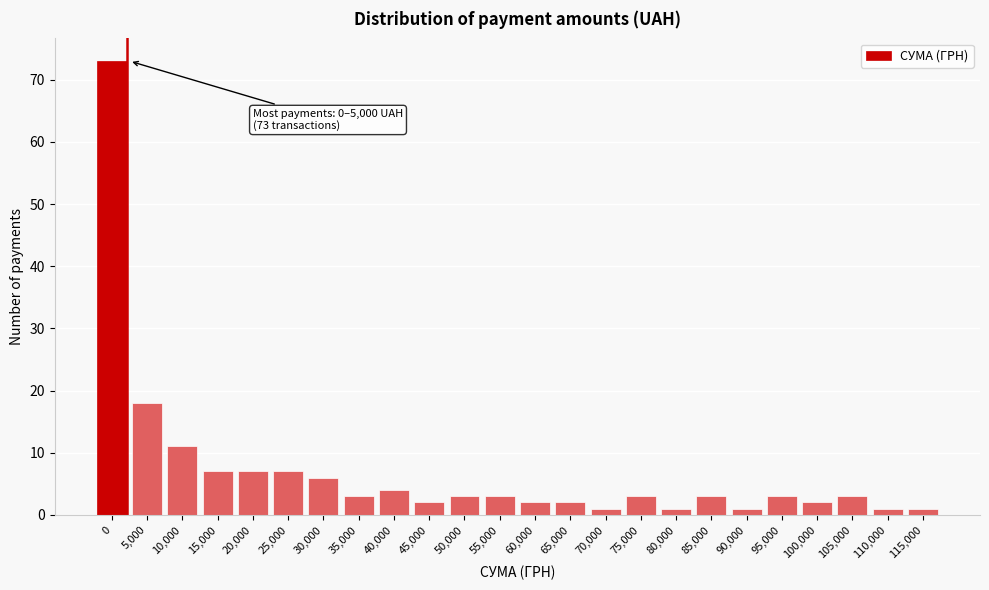

Reading left to right, transcribe all the data shown in this chart.

73	18	11	7	7	7	6	3	4	2	3	3	2	2	1	3	1	3	1	3	2	3	1	1